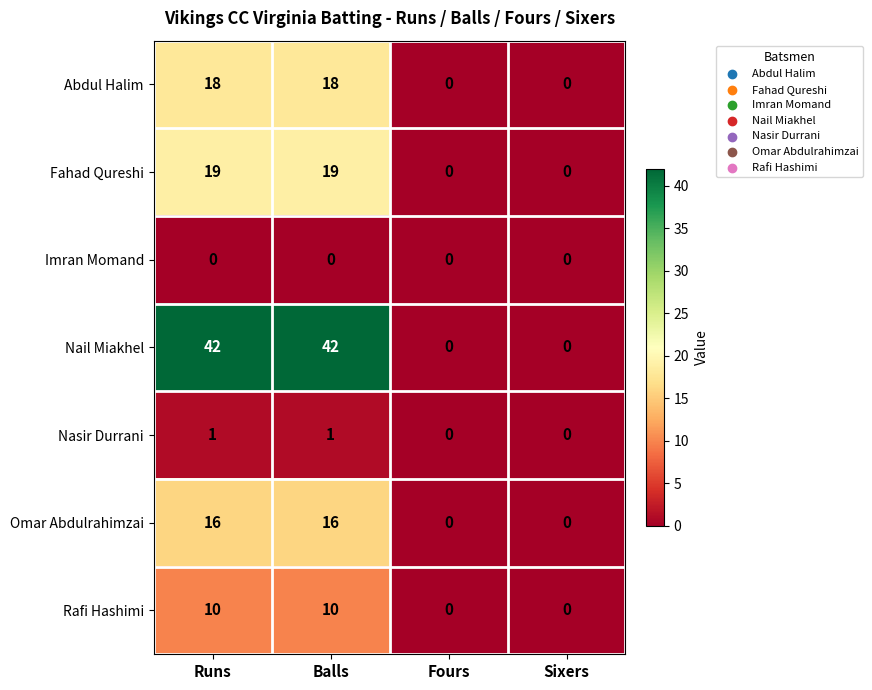

Count the Fahad Qureshi values in the range 0 to 19.

4